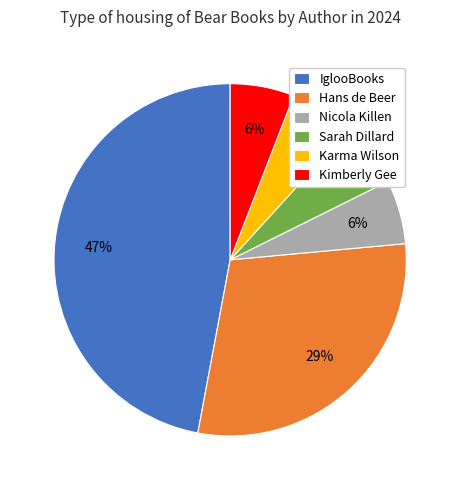

Is it true that Hans de Beer is 24% of the pie?

False